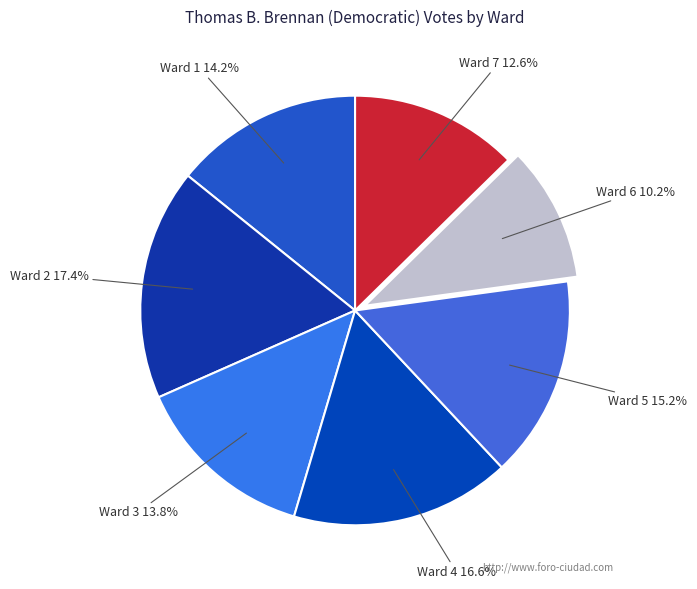

How many slices are in this pie chart?

7